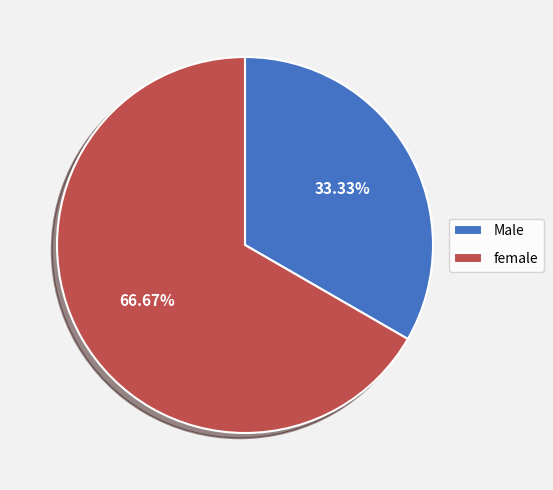

Is there a majority slice in this chart?

Yes